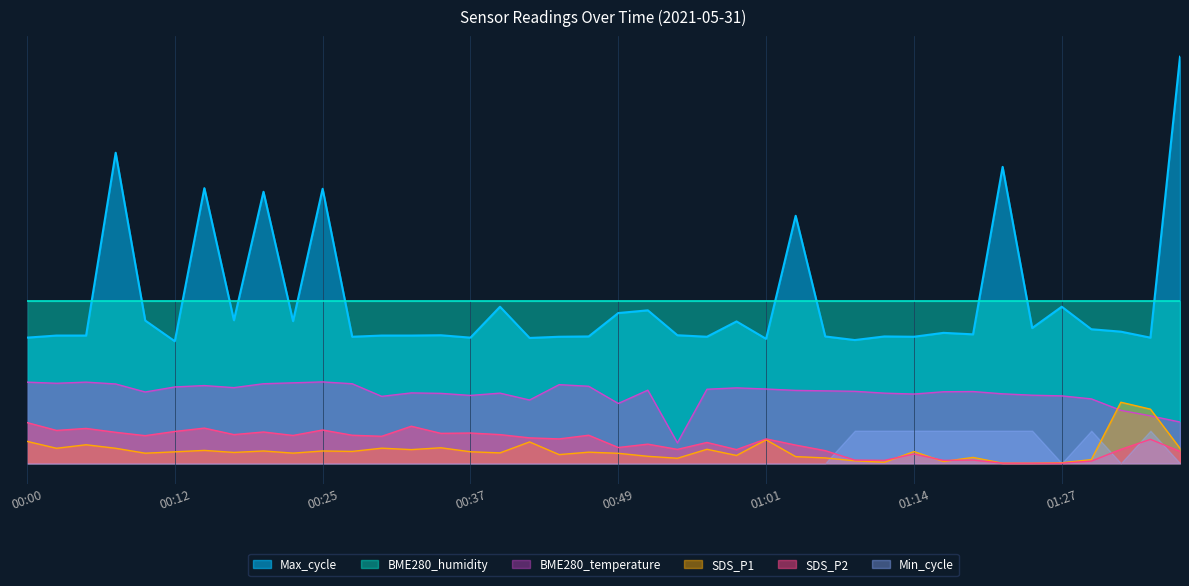

Between 00:42 and 00:44, which series saw the biggest shift?

BME280_temperature